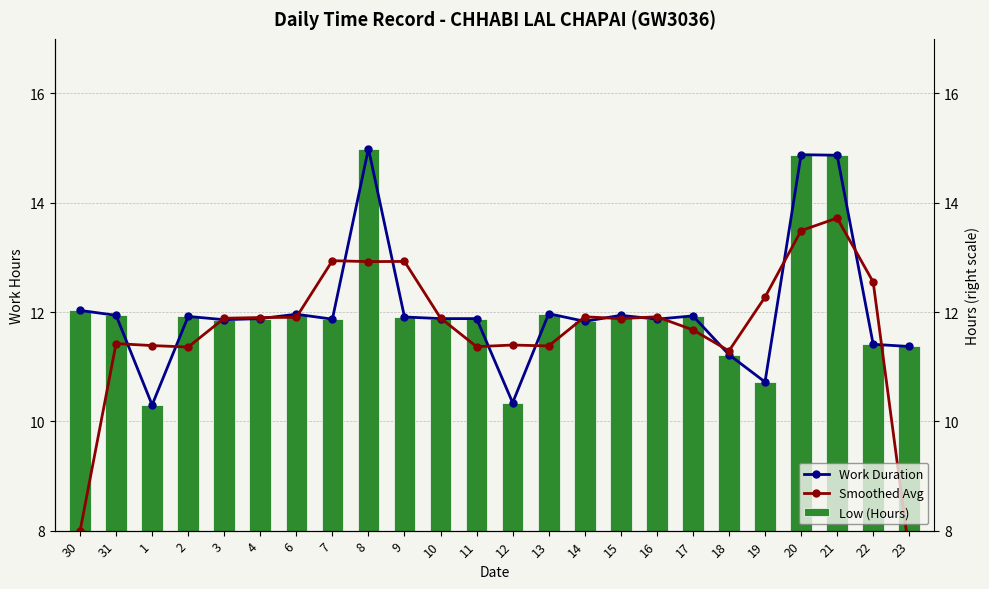

How many bars are there in each group?

3